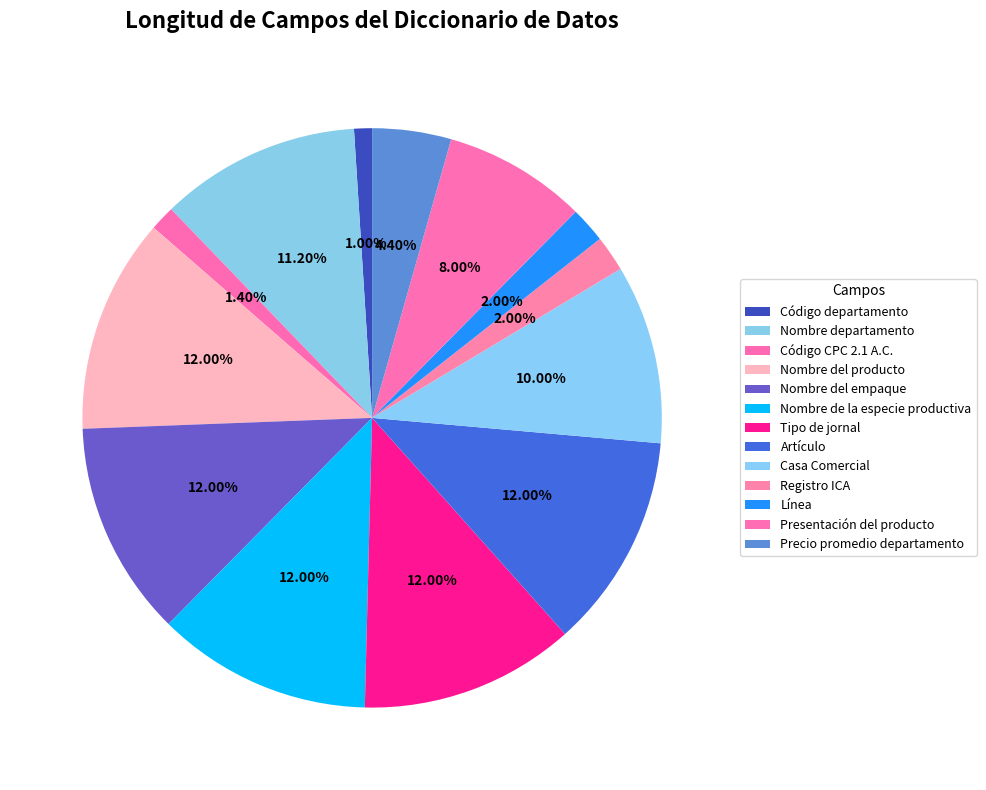

What is the smallest slice in the pie chart?

Código departamento